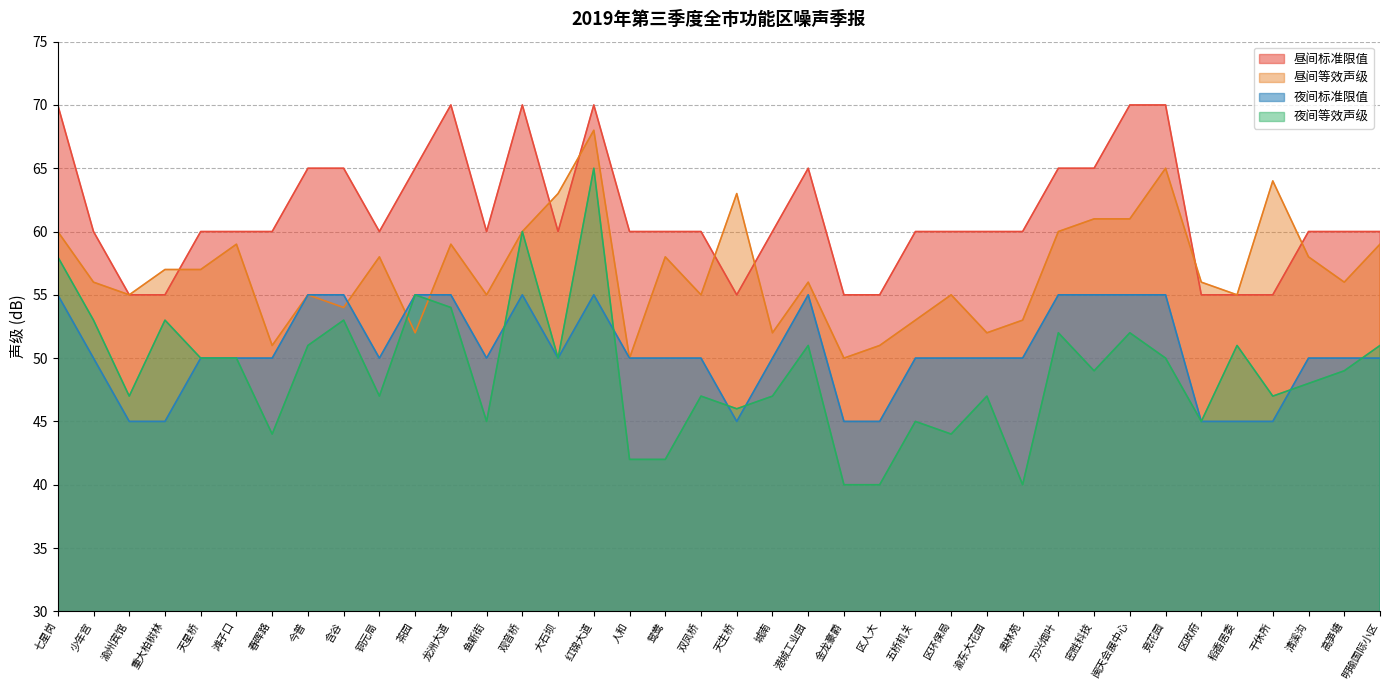

Where is the first local maximum for 夜间标准限值?

观音桥